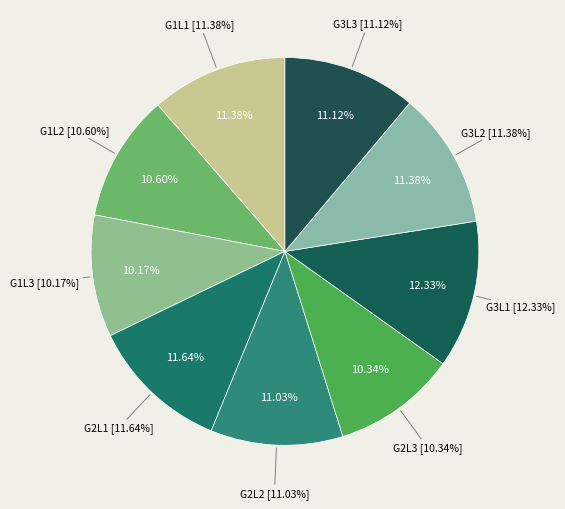

What is the change in value from G2L2 to G3L2?

+0.4